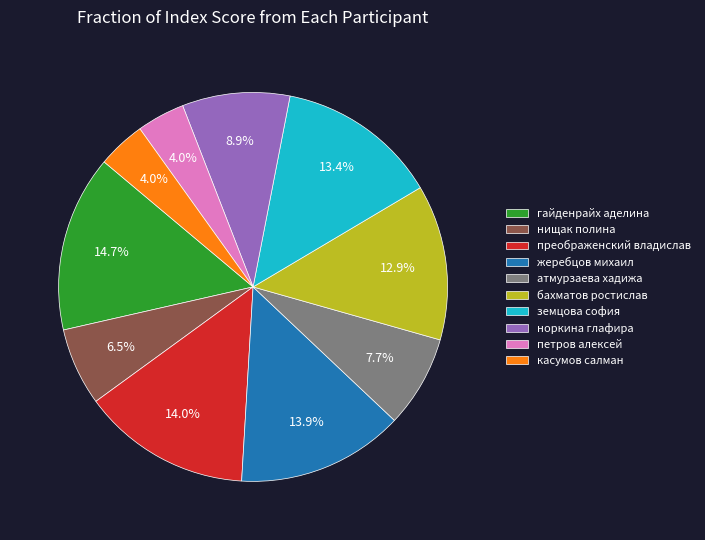

What percentage is the бахматов ростислав slice, to the nearest percent?

13%